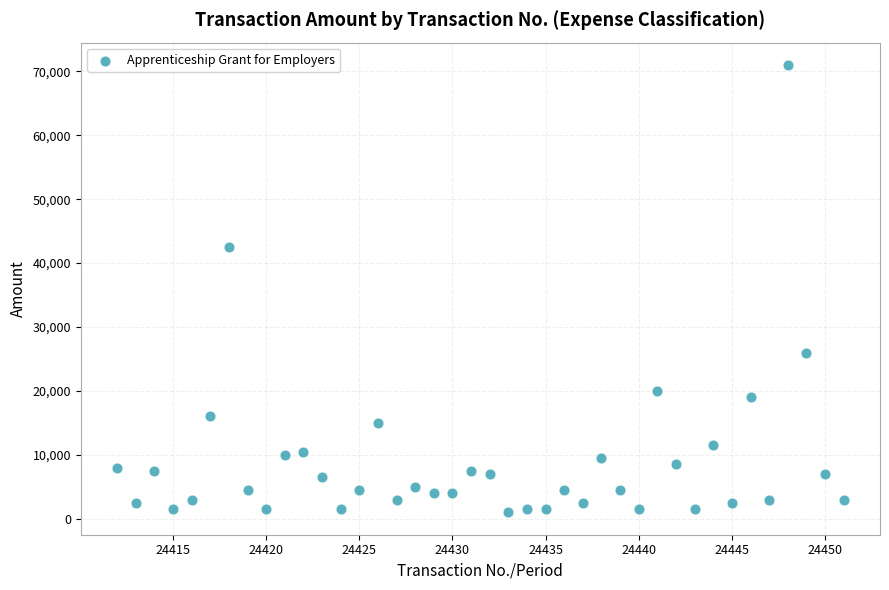

What is the range of Y values (max minus min)?

70000